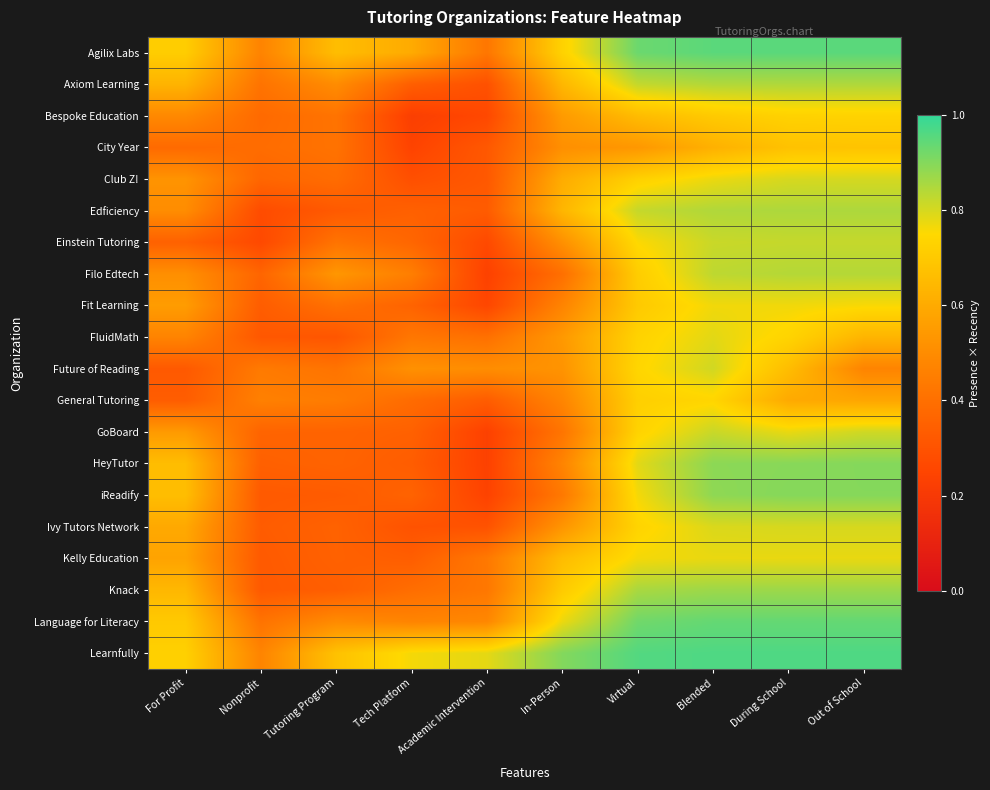

Rank the series by their maximum value, from highest to lowest.

Learnfully, Agilix Labs, Language for Literacy, HeyTutor, iReadify, Knack, Edficiency, Axiom Learning, Filo Edtech, Einstein Tutoring, GoBoard, Future of Reading, Club Z!, Ivy Tutors Network, FluidMath, Kelly Education, Fit Learning, General Tutoring, Bespoke Education, City Year